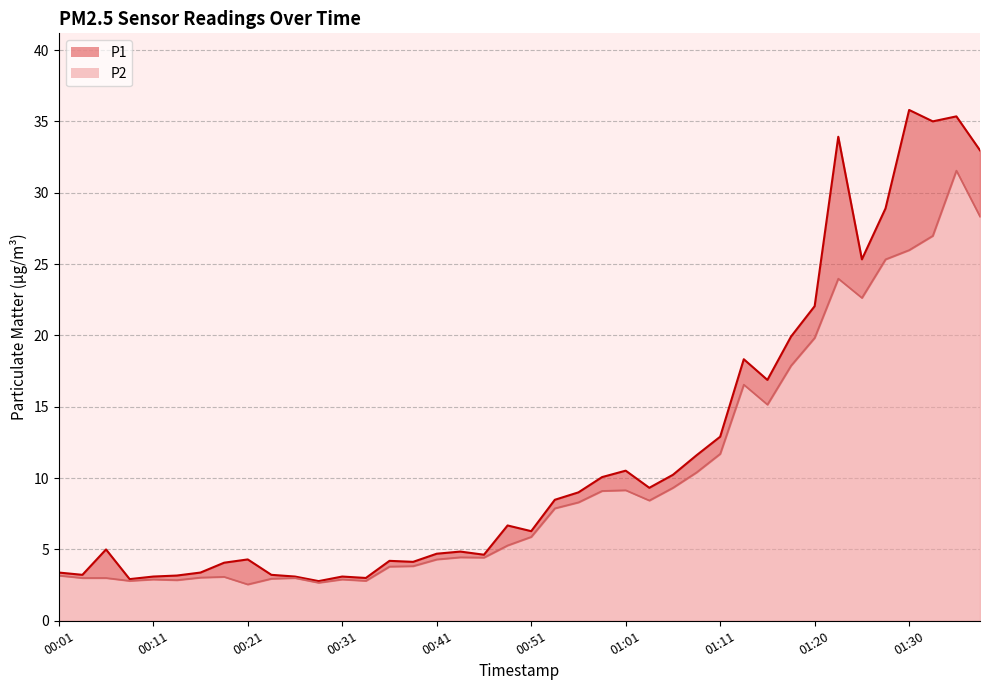

How many lines are shown in the chart?

2